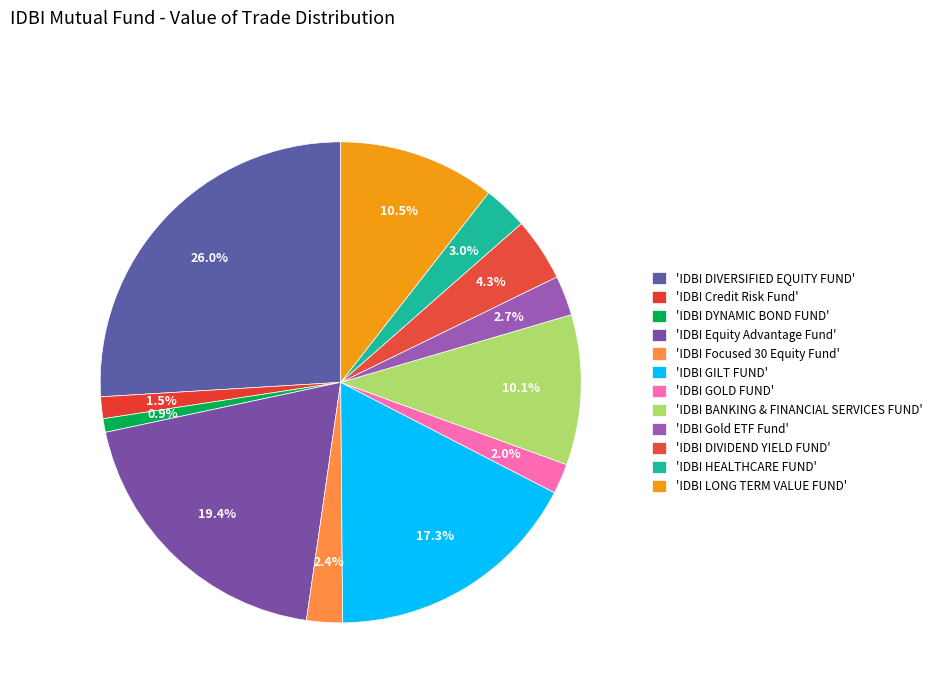

How many slices are in this pie chart?

12